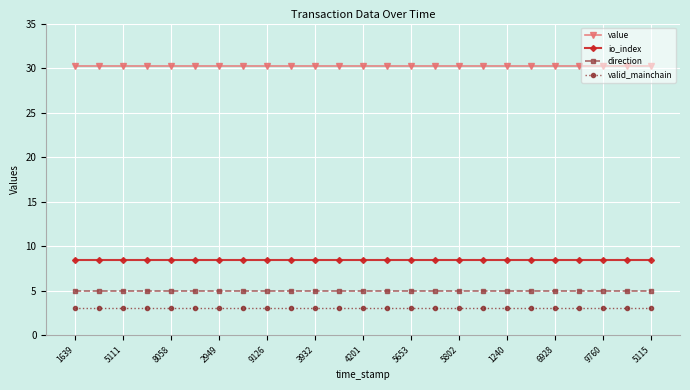

What is the maximum value shown in the chart?

30.3